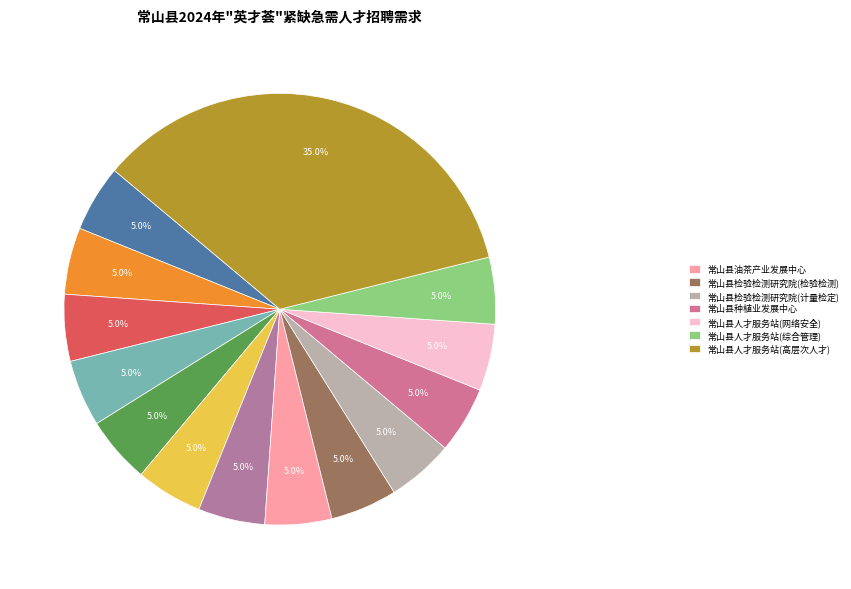

Count the number of slices in the pie.

14